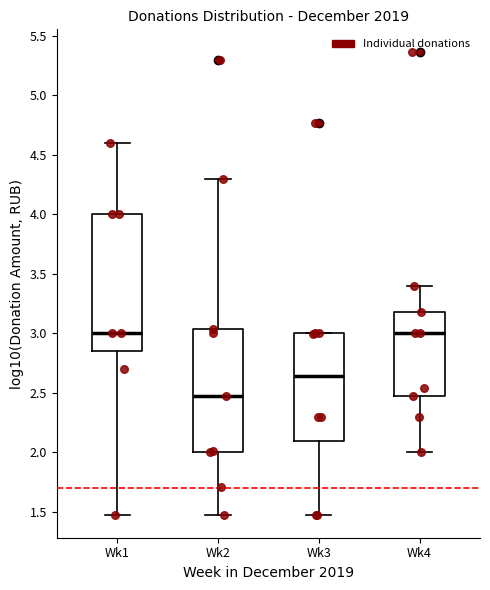

Reading left to right, read every box against the y-axis: the position of its median line, the range the box covers, and the ends of its whiskers. The values are not printed on the chart, so give them approximately, as read against the axis.

Wk1: median 3.00, box 2.85 to 4.00, whiskers 1.50 to 4.60
Wk2: median 2.50, box 2.00 to 3.05, whiskers 1.50 to 4.30
Wk3: median 2.65, box 2.10 to 3.00, whiskers 1.50 to 3.00
Wk4: median 3.00, box 2.50 to 3.20, whiskers 2.00 to 3.40